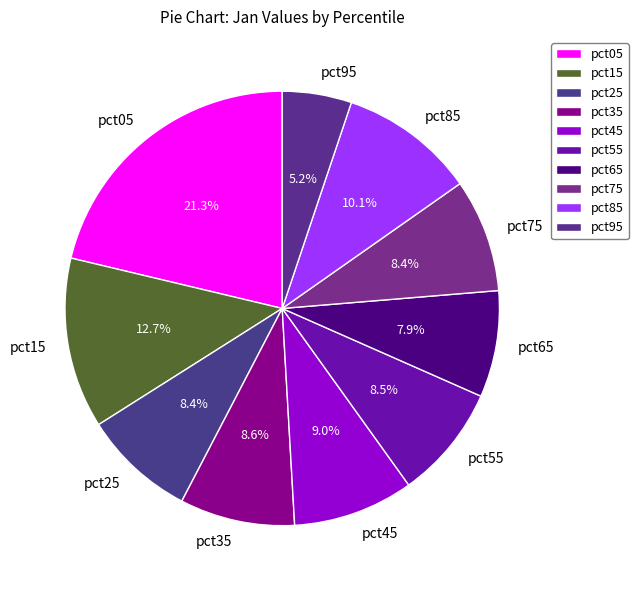

True or false: pct25 accounts for 19% of the total.

False